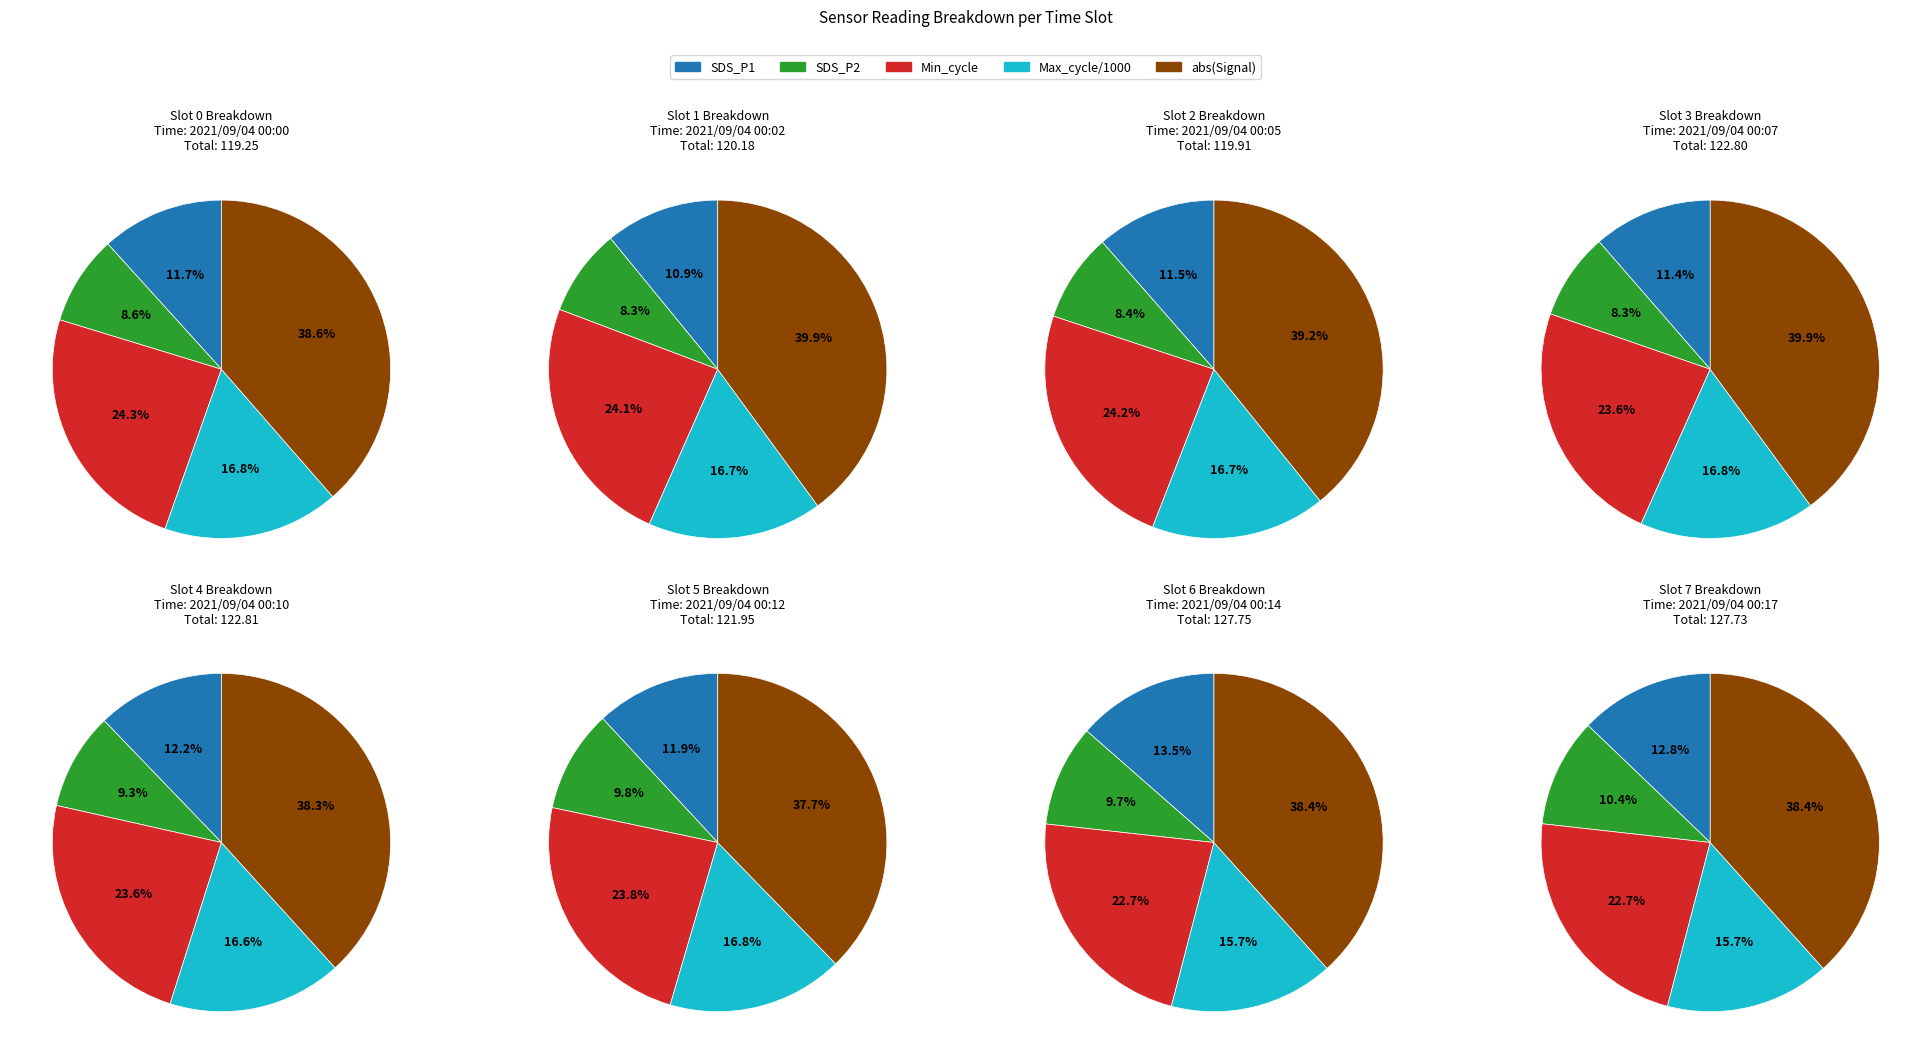

Is there any slice that represents more than half of the pie?

No